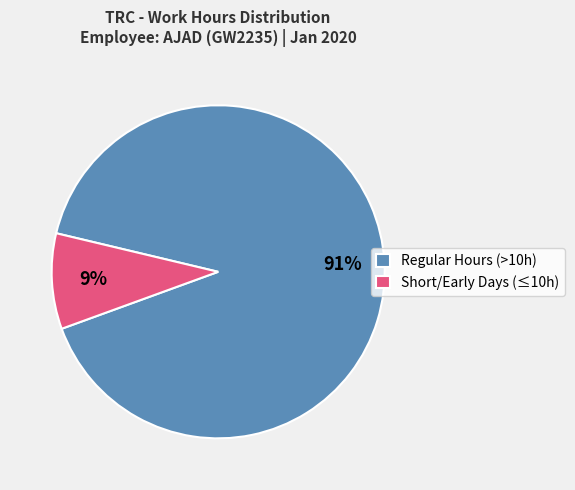

Do Short/Early Days (≤10h) and Regular Hours (>10h) together represent more than half of the pie?

Yes